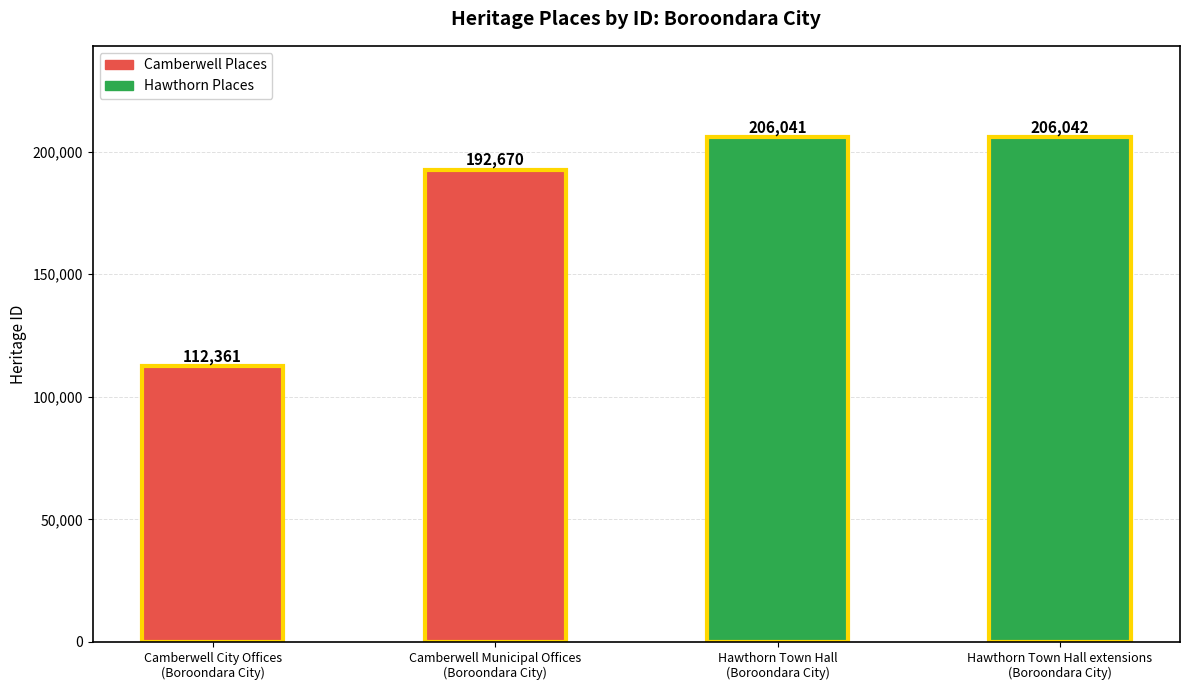

What is the change in value from Camberwell Municipal Offices
(Boroondara City) to Hawthorn Town Hall extensions
(Boroondara City)?

+13372